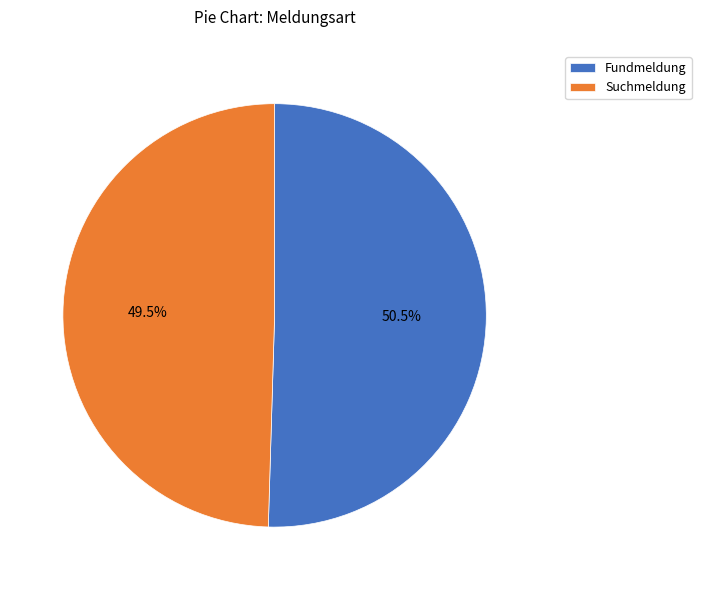

Combined, what portion of the pie is Fundmeldung and Suchmeldung?

100.0%